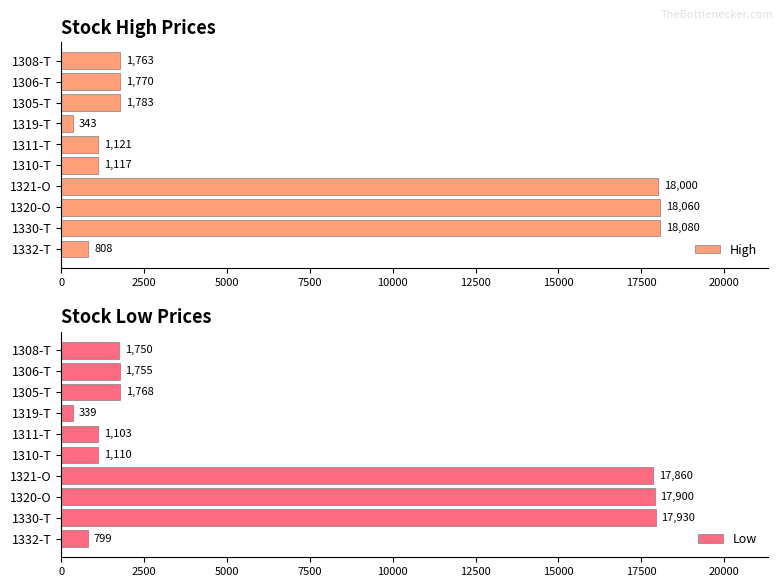

Rank the series by their maximum value, from lowest to highest.

Low, High